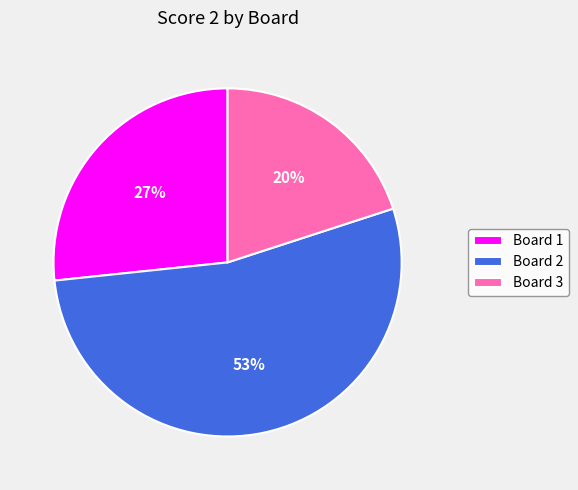

To the nearest percent, what is the average slice percentage?

33%